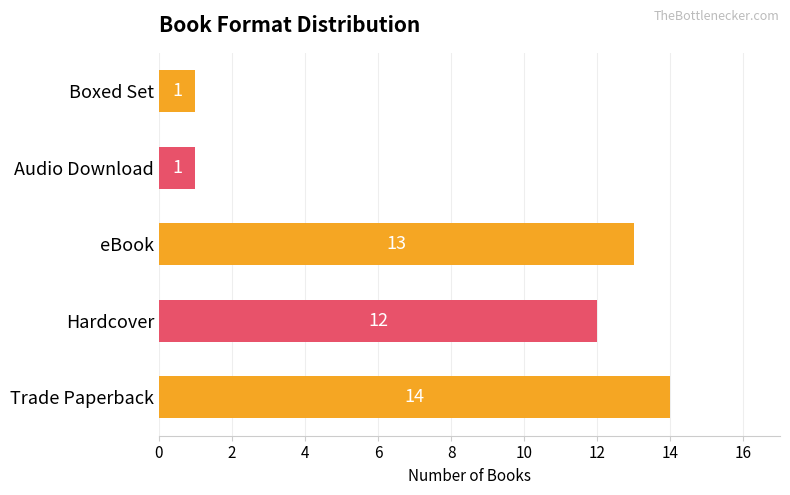

Is it true that the value at Hardcover is 5?

False